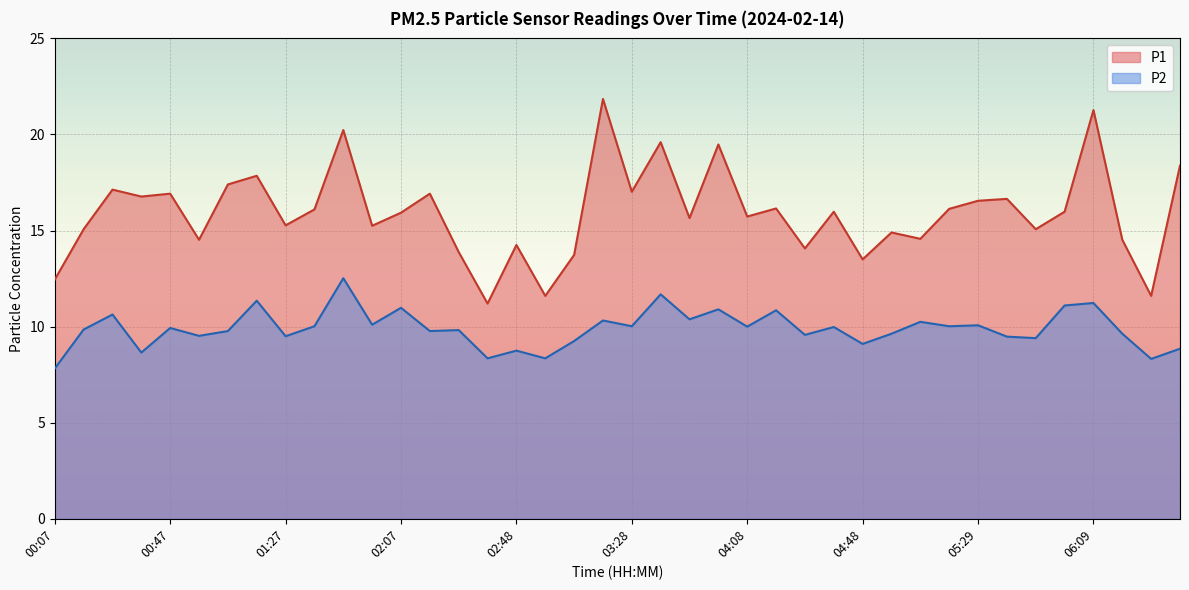

In P2, how many points are higher than both neighbors (excluding endpoints)?

15